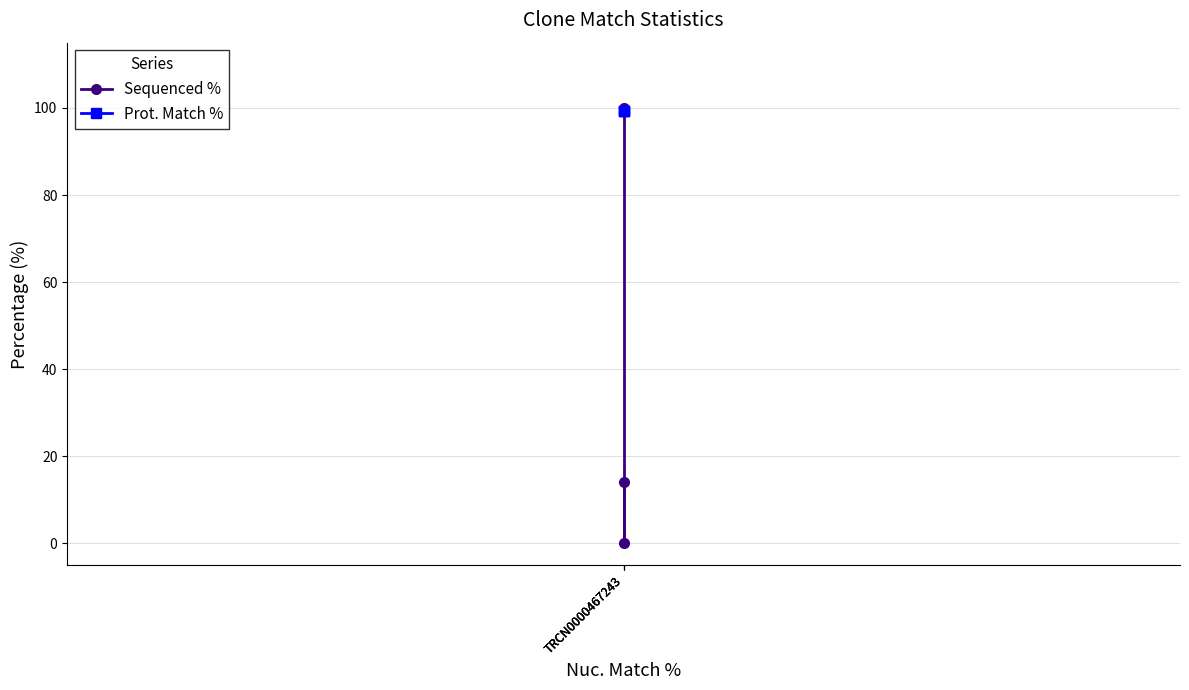

Is this an area chart (filled region under the line)?

No